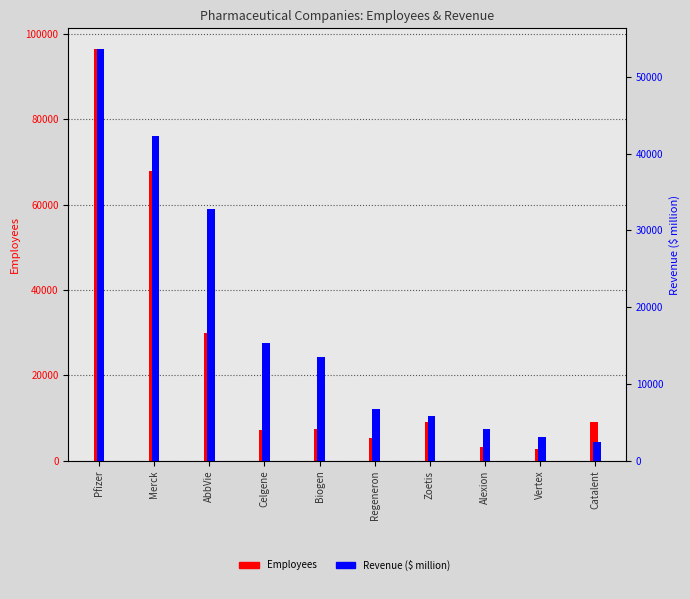

Which series has the largest range (max minus min)?

Employees